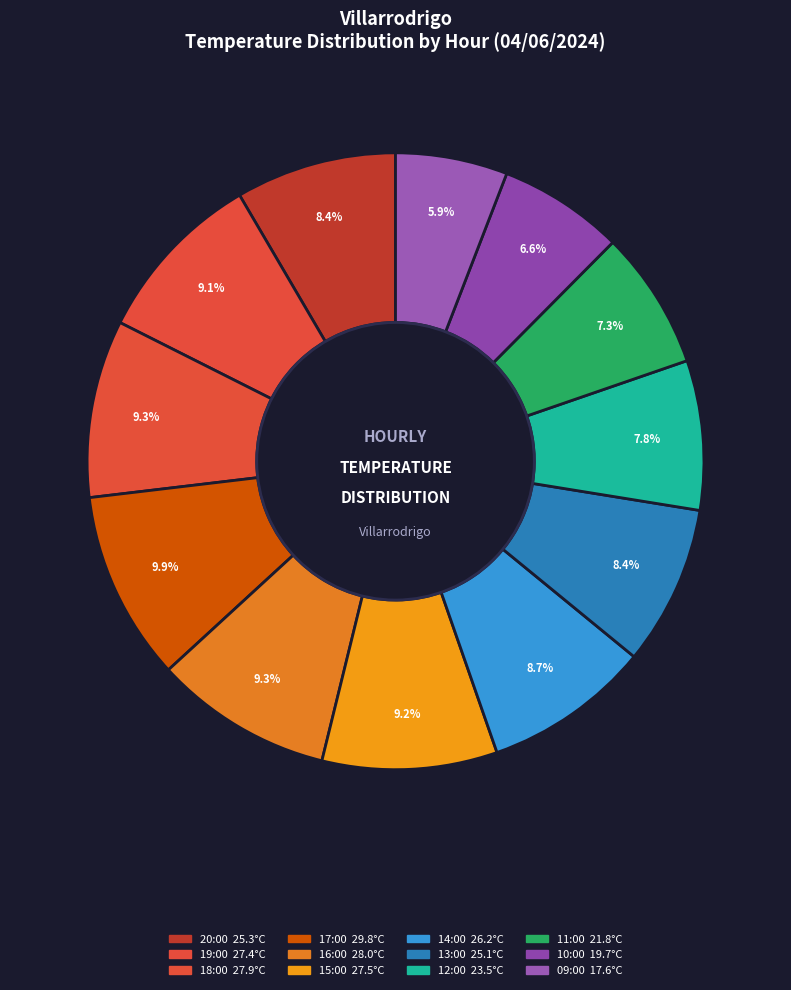

The 17:00 slice represents 22% of the pie. True or false?

False